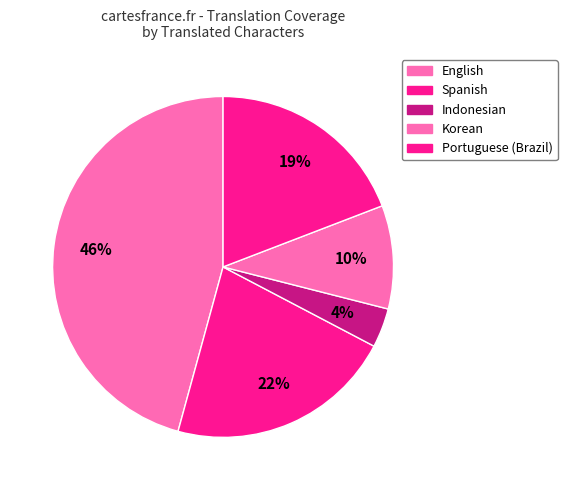

Which category has the biggest portion of the pie?

English